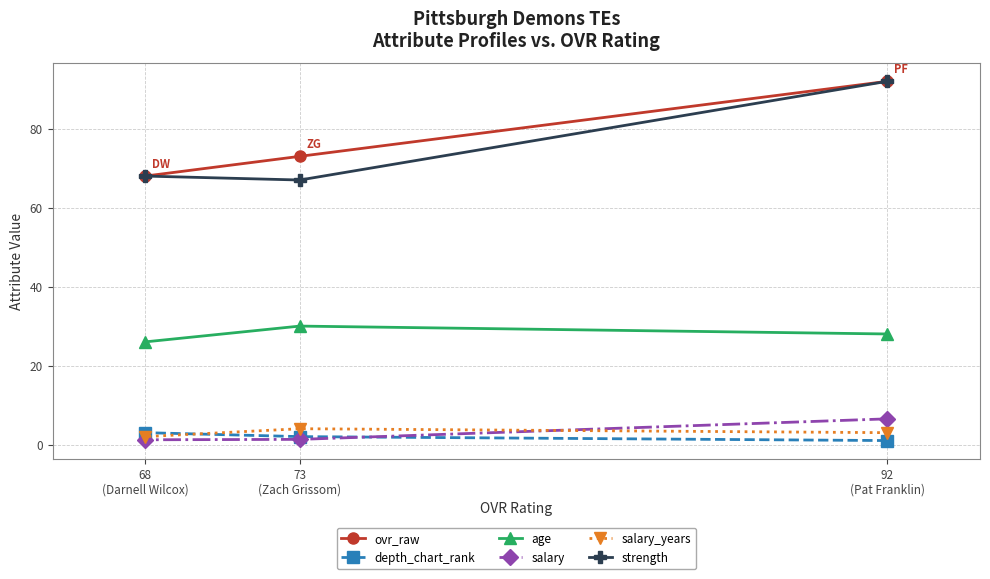

What is the lowest value of the age series?

26.0